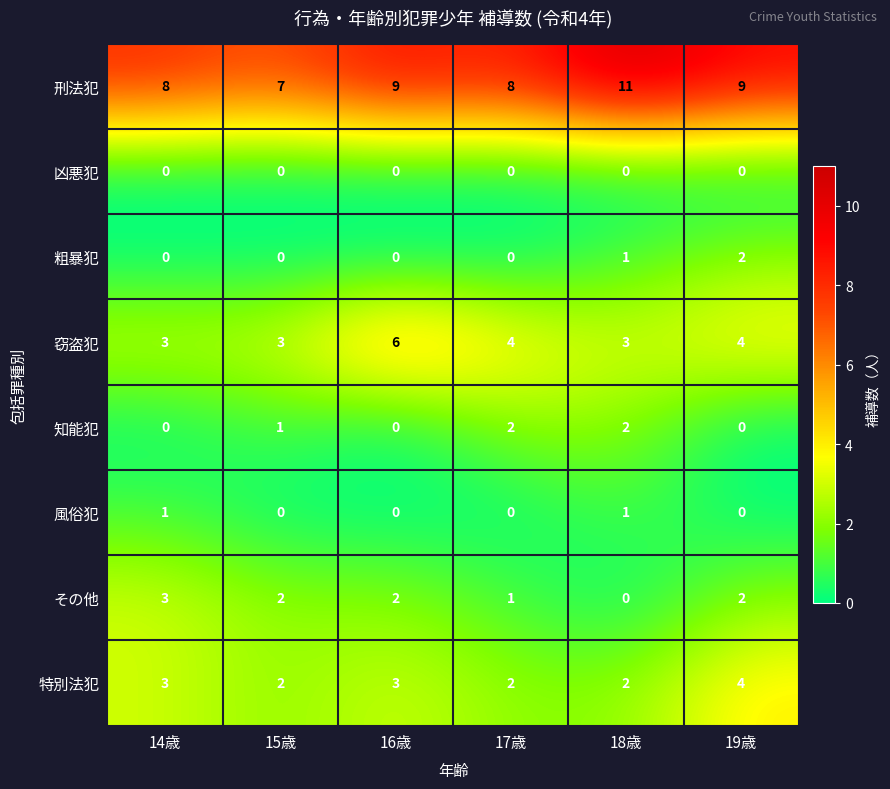

Which series has the widest spread of values?

刑法犯